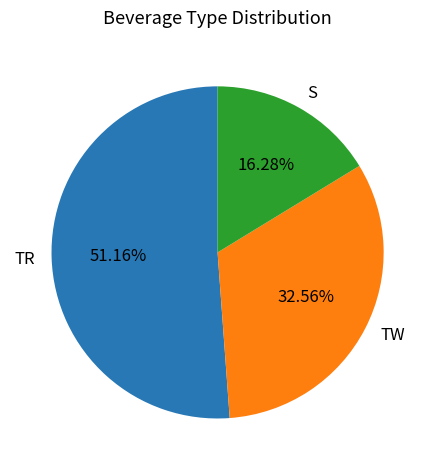

True or false: S accounts for 16% of the total.

True